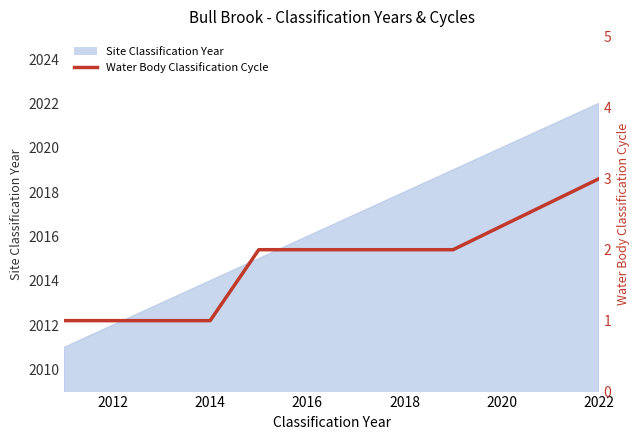

What is the difference between the maximum and minimum values?

2